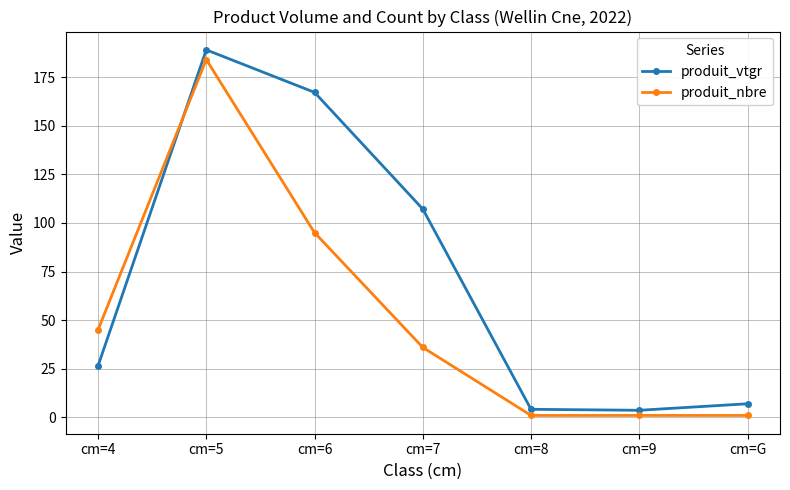

What is the label of the 3rd point from the left?

cm=6